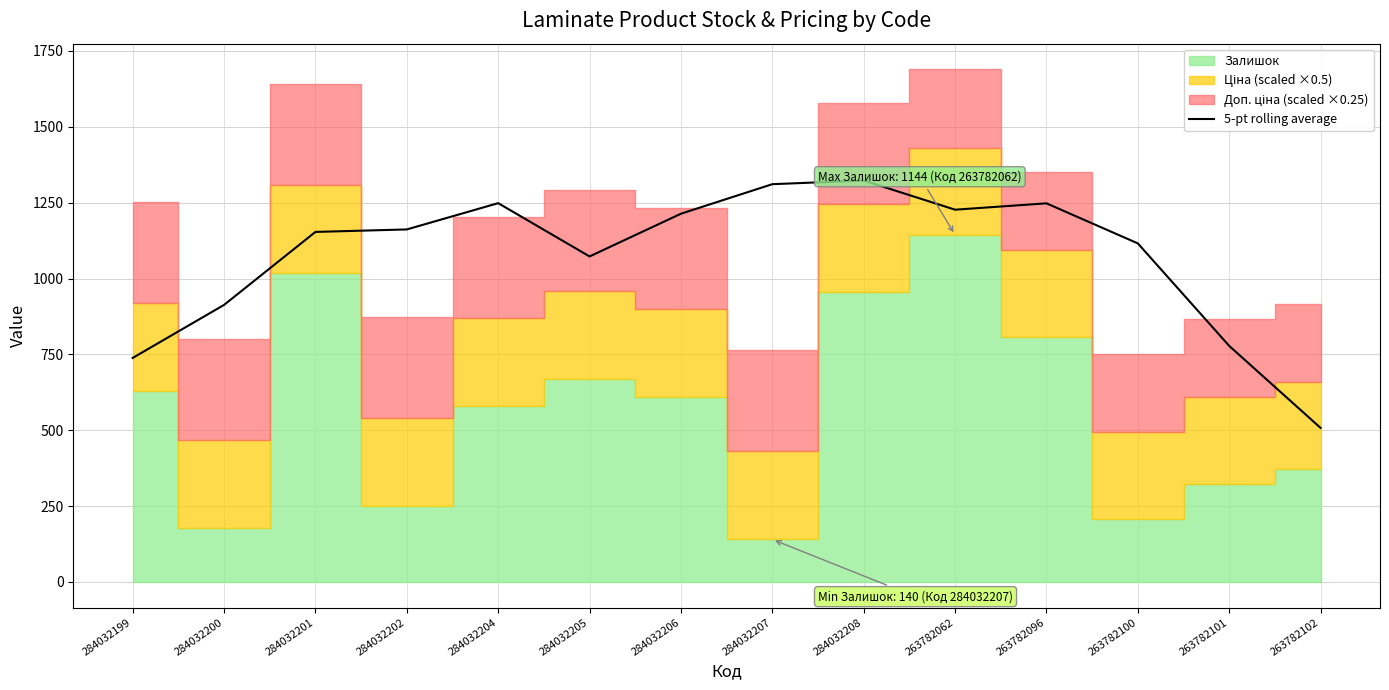

Reading right to left, extract all data points from this chart.

507.5	777.8	1115.7	1247.8	1226.8	1322.9	1310.9	1213.6	1072.8	1248.4	1161.8	1153.6	913.0	738.3